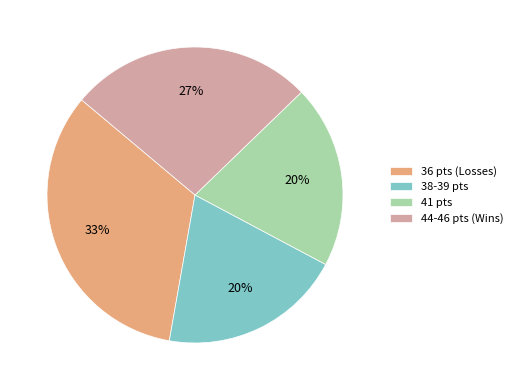

How many segments does this pie chart have?

4